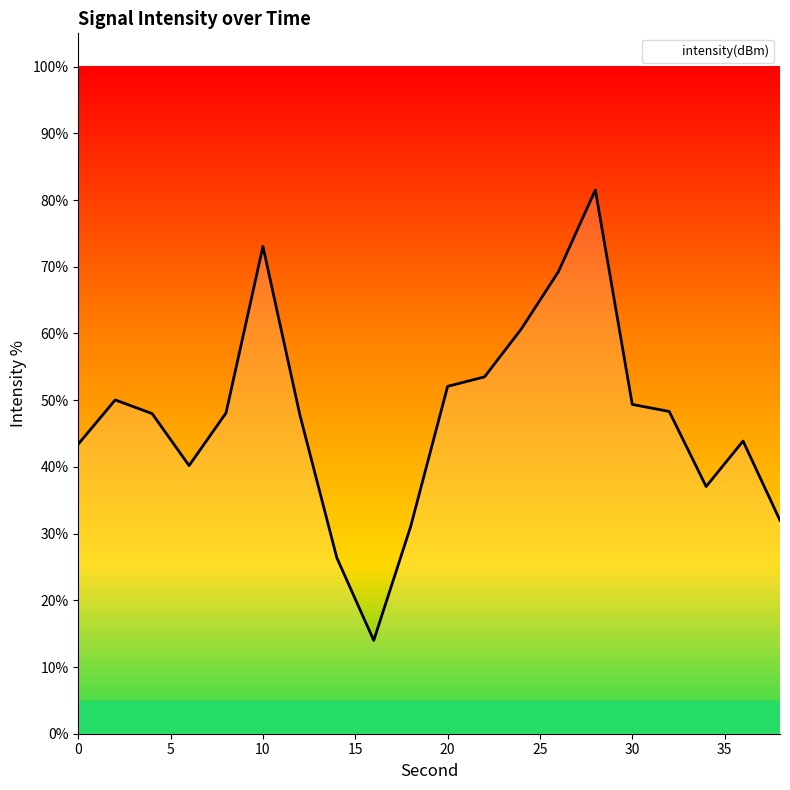

What is the smallest value displayed?

14.0